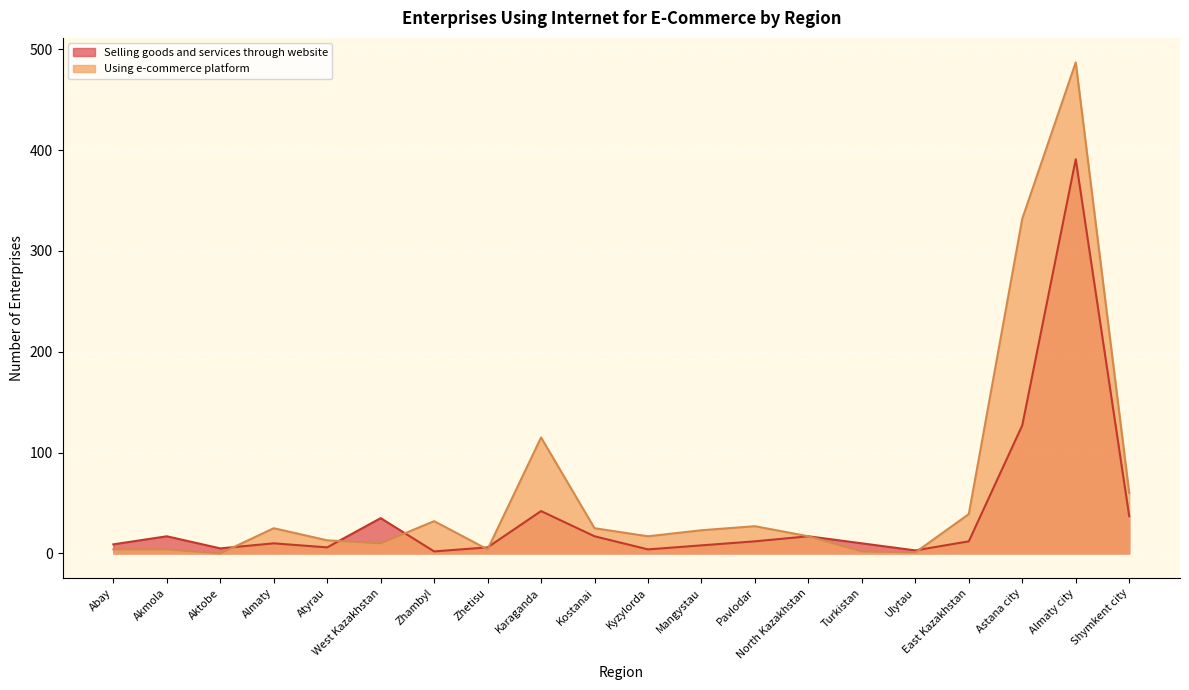

Rank the series at Ulytau from highest to lowest value.

Selling goods and services through website, Using e-commerce platform